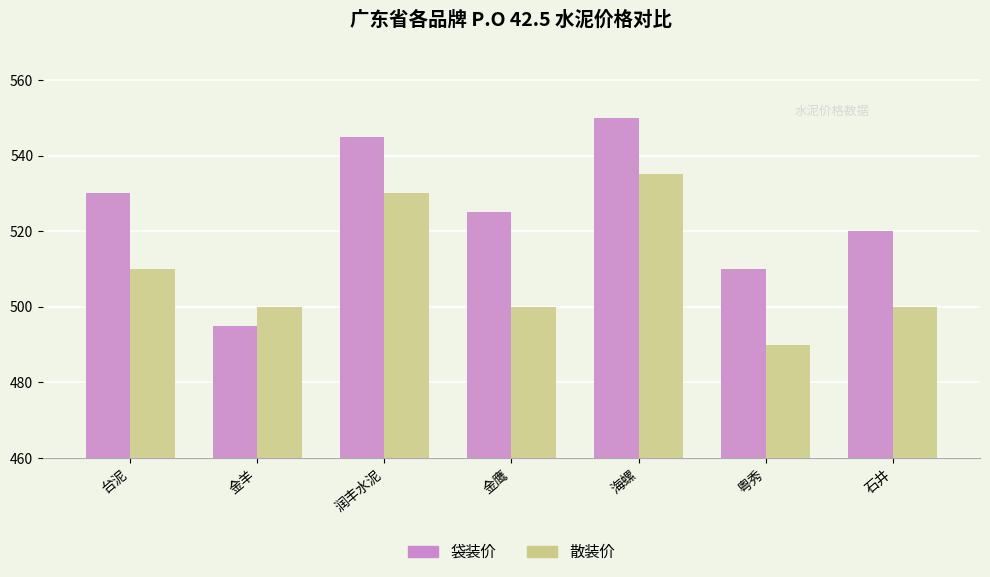

What is the difference between the second highest and second lowest values in the 散装价 series?

30